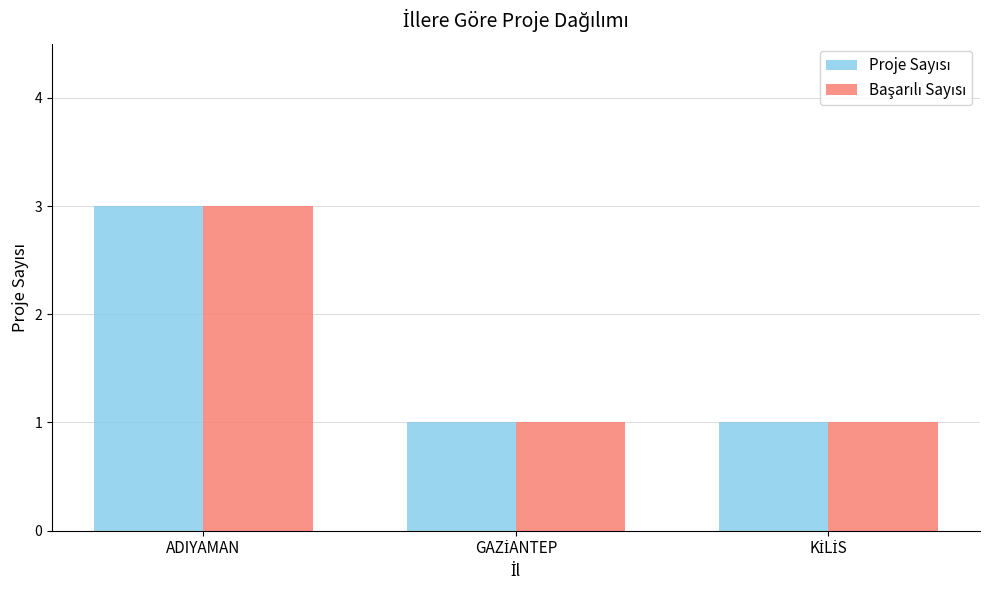

What is the total value across all series at ADIYAMAN?

6